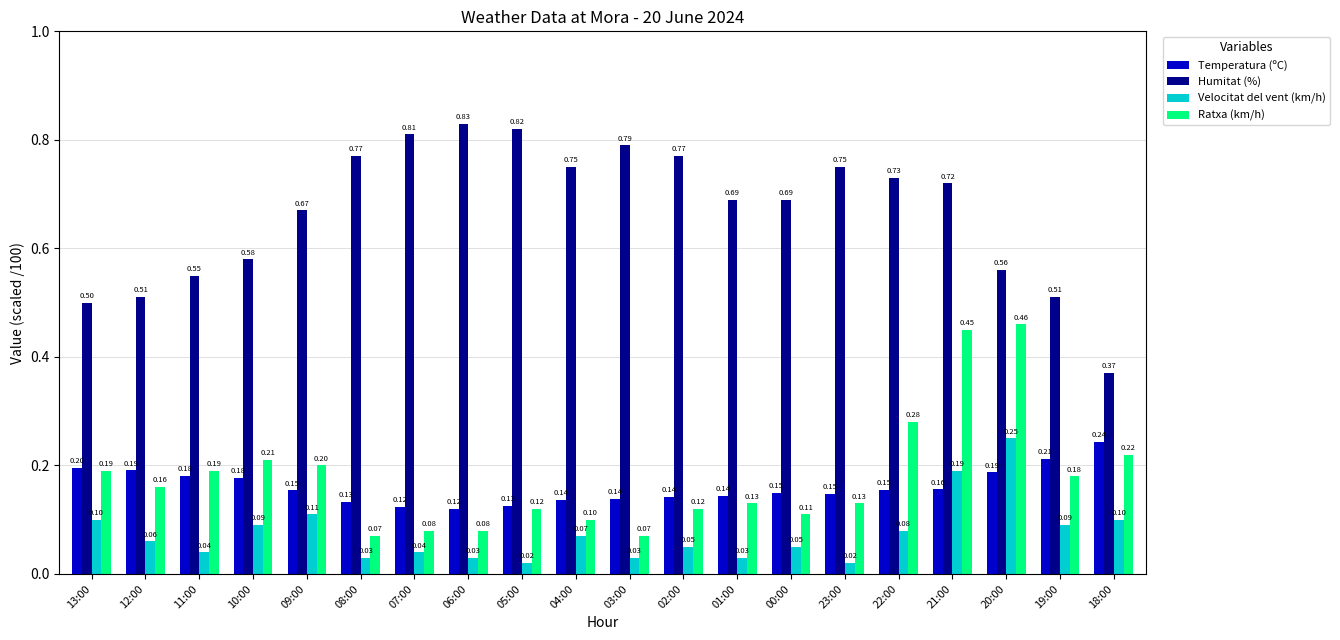

What is the difference between the maximum and minimum values in the Humitat (%) series?

0.5